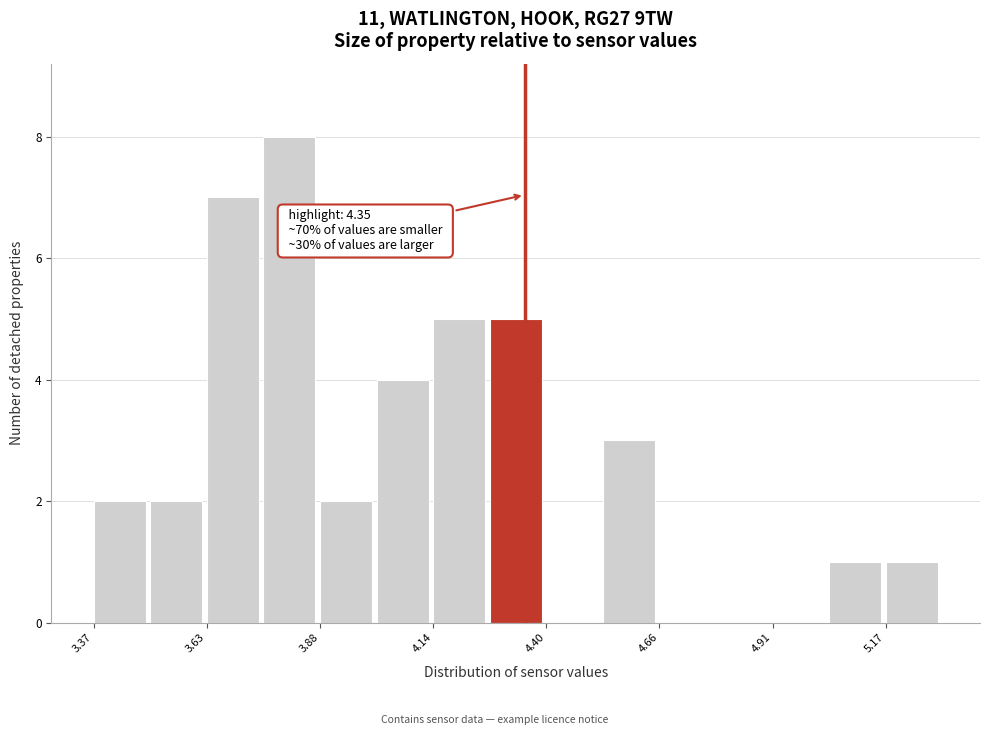

Around what value on the x-axis is the tallest bar? Give the approximate position of its centre, as read against the axis.

3.80